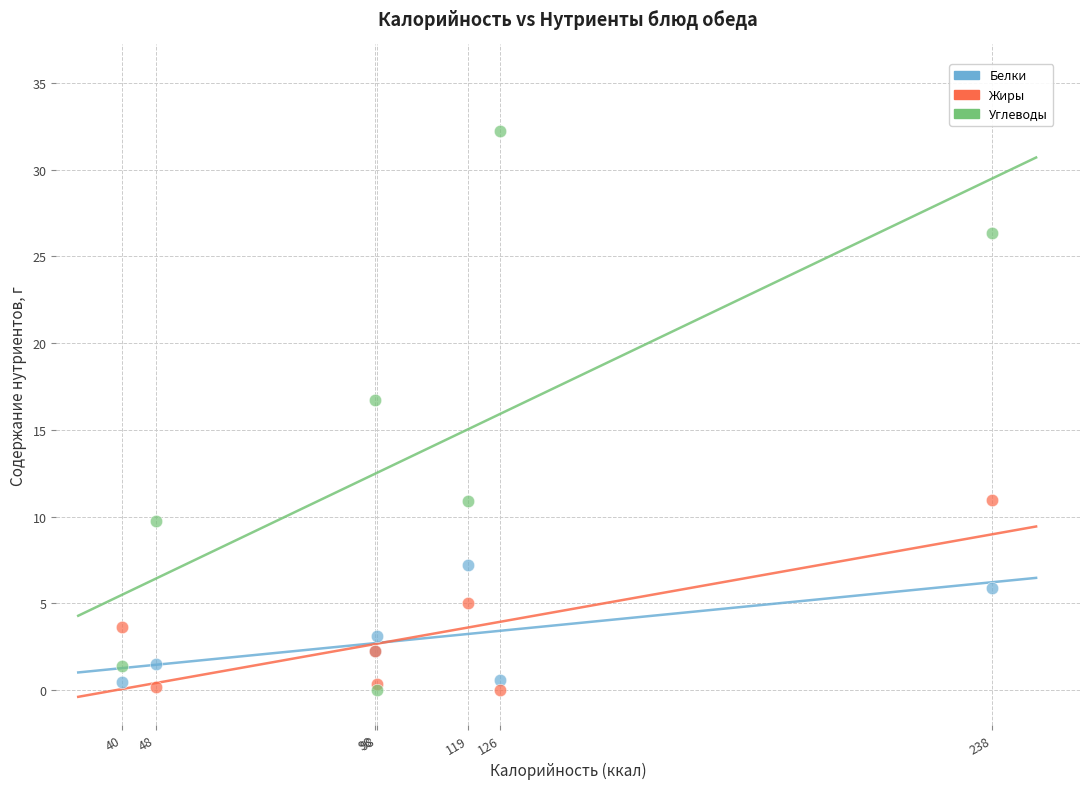

What are all the series names shown in the legend?

Белки, Жиры, Углеводы